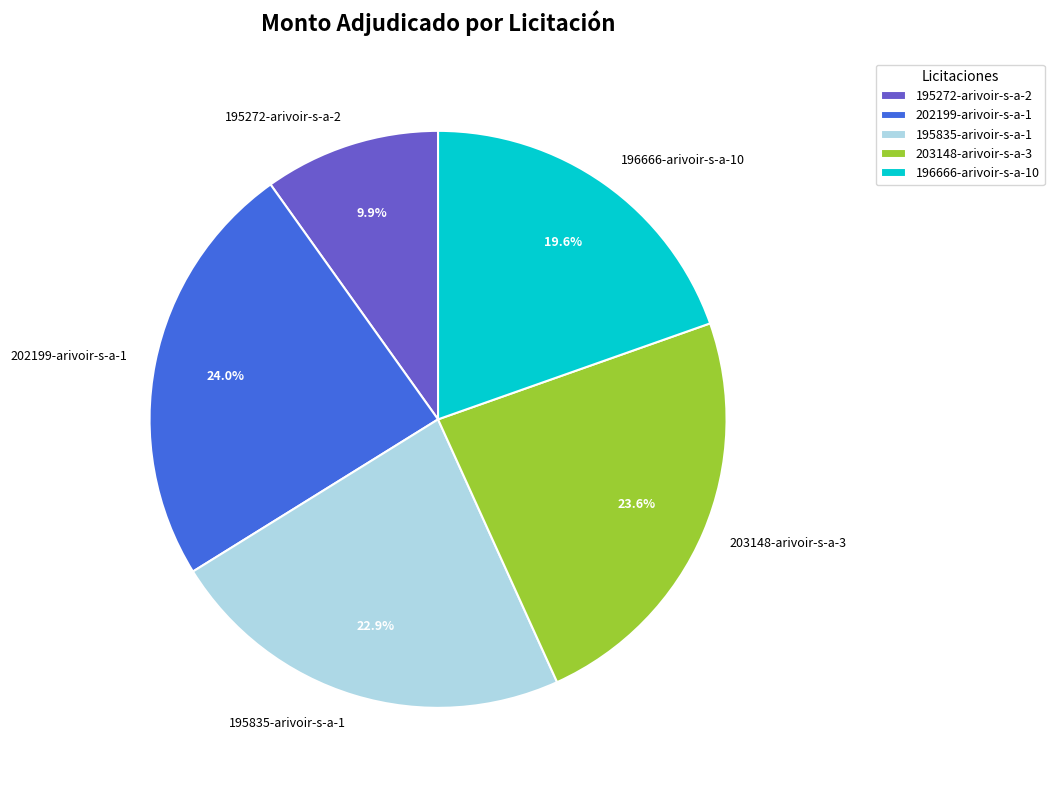

Approximately how many times larger is the value at 202199-arivoir-s-a-1 compared to 195272-arivoir-s-a-2?

2.4